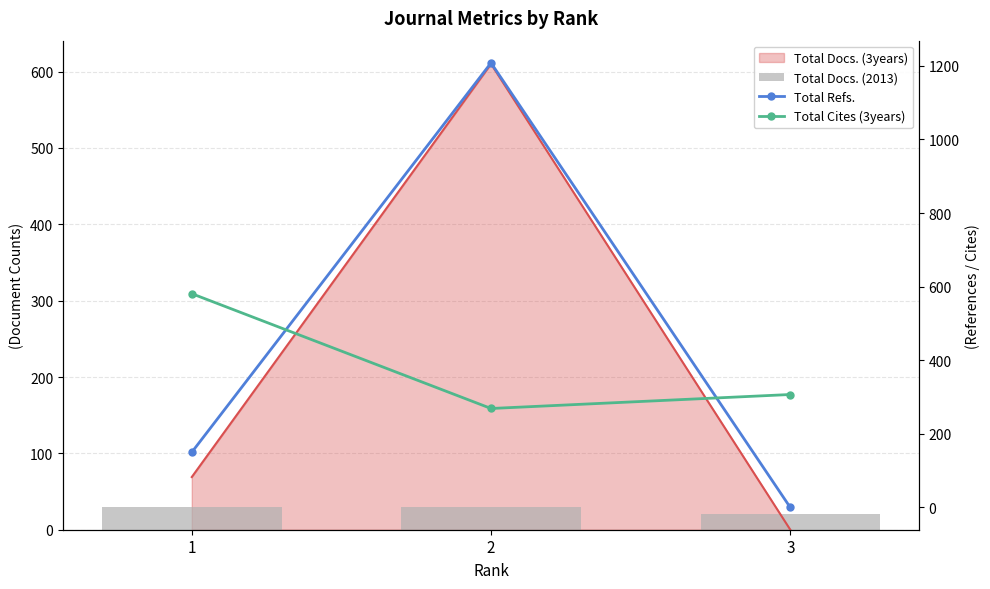

True or false: Total Docs. (2013) has a value of 30 at 1.

True